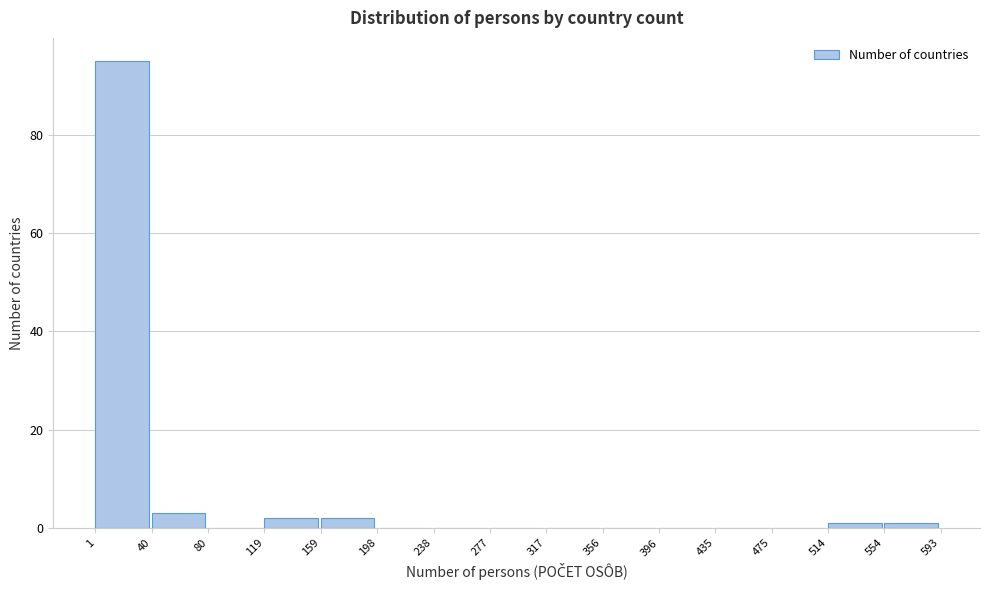

How tall is the bar that spans 119 to 159 on the x-axis? The values are not printed on the chart, so give them approximately, as read against the axis.

2